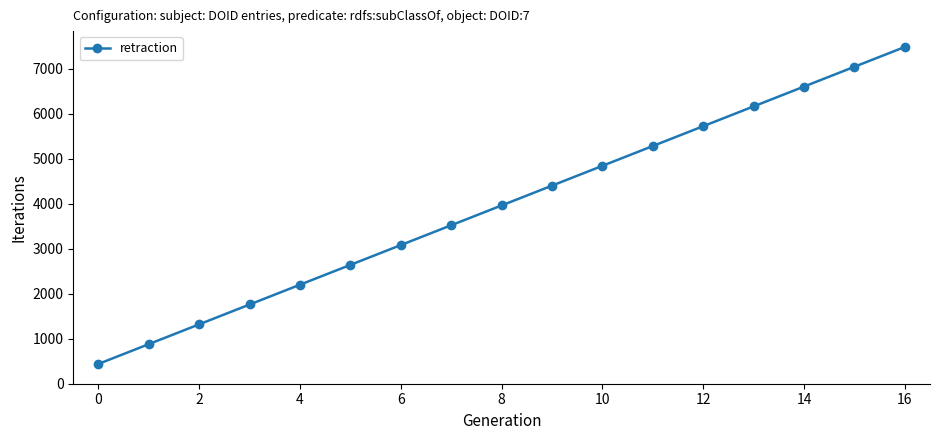

How many data points are less than 3960?

8